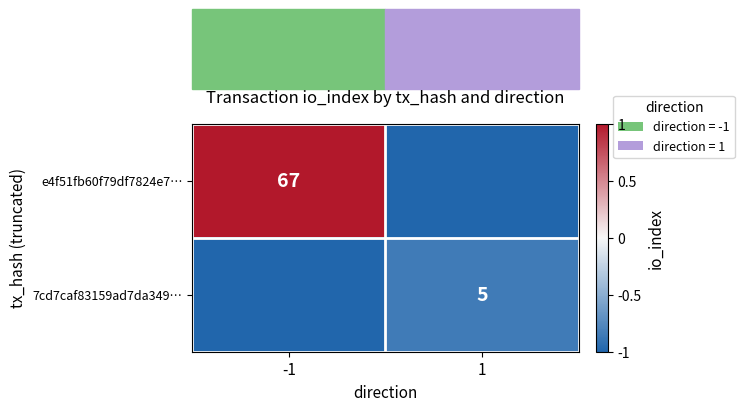

True or false: e4f51fb60f79df7824e7… has a value of 67 at -1.

True